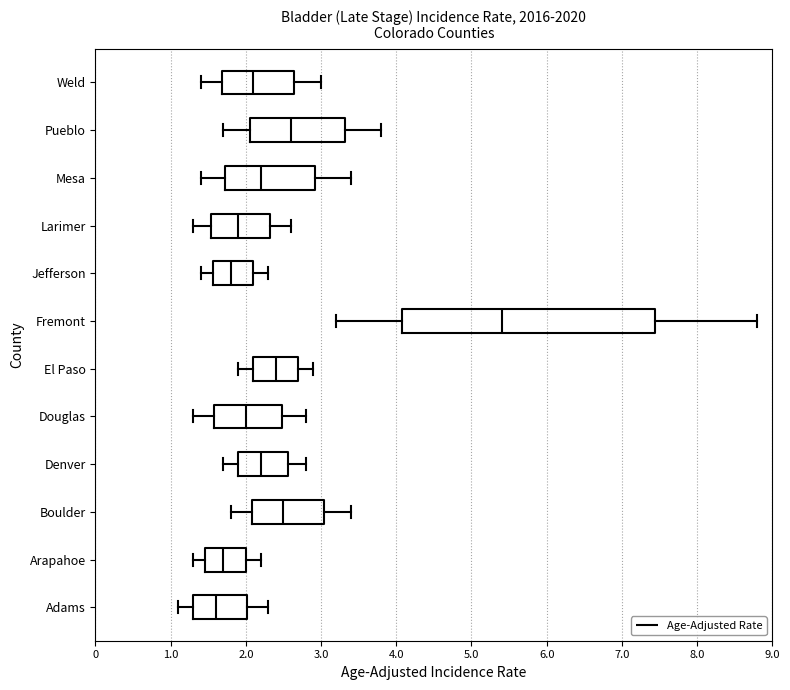

Reading bottom to top, transcribe this box plot: for each box, give where its median line is, the range the box spans, and where its two whiskers end, as read against the x-axis. The values are not printed on the chart, so give them approximately, as read against the axis.

Adams: median 1.6, box 1.3 to 2.0, whiskers 1.1 to 2.3
Arapahoe: median 1.7, box 1.5 to 2.0, whiskers 1.3 to 2.2
Boulder: median 2.5, box 2.1 to 3.0, whiskers 1.8 to 3.4
Denver: median 2.2, box 1.9 to 2.6, whiskers 1.7 to 2.8
Douglas: median 2.0, box 1.6 to 2.5, whiskers 1.3 to 2.8
El Paso: median 2.4, box 2.1 to 2.7, whiskers 1.9 to 2.9
Fremont: median 5.4, box 4.1 to 7.4, whiskers 3.2 to 8.8
Jefferson: median 1.8, box 1.6 to 2.1, whiskers 1.4 to 2.3
Larimer: median 1.9, box 1.5 to 2.3, whiskers 1.3 to 2.6
Mesa: median 2.2, box 1.7 to 2.9, whiskers 1.4 to 3.4
Pueblo: median 2.6, box 2.1 to 3.3, whiskers 1.7 to 3.8
Weld: median 2.1, box 1.7 to 2.6, whiskers 1.4 to 3.0